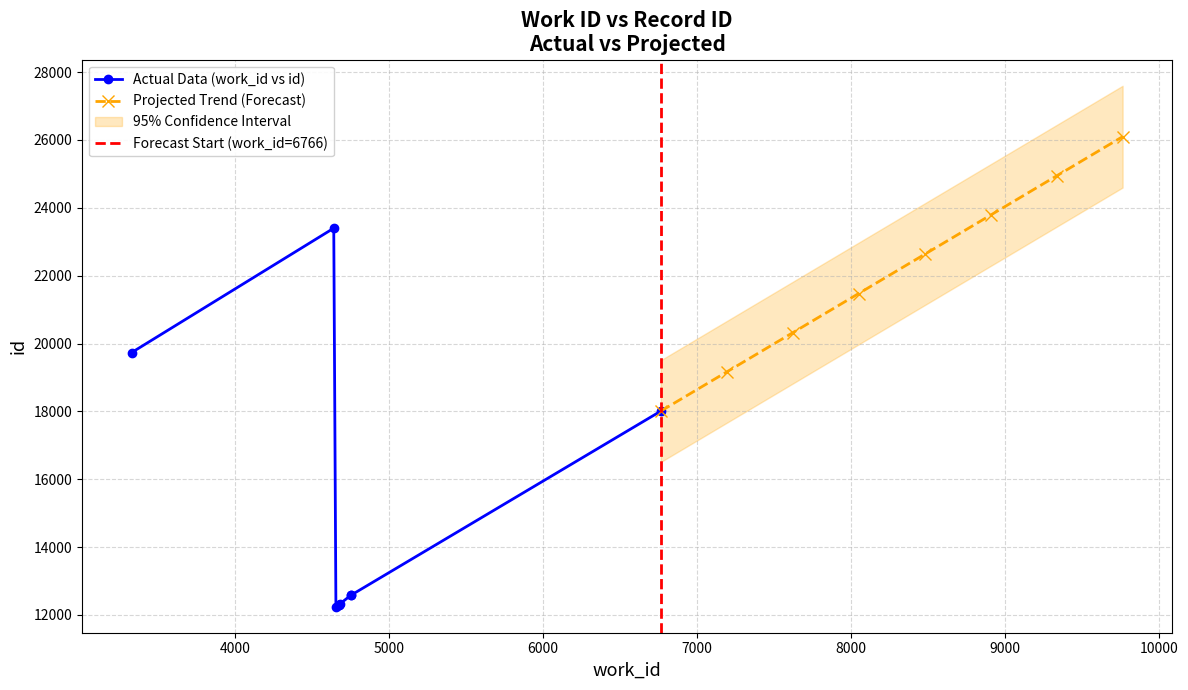

What is the difference between the maximum and minimum values in the id series?

11156